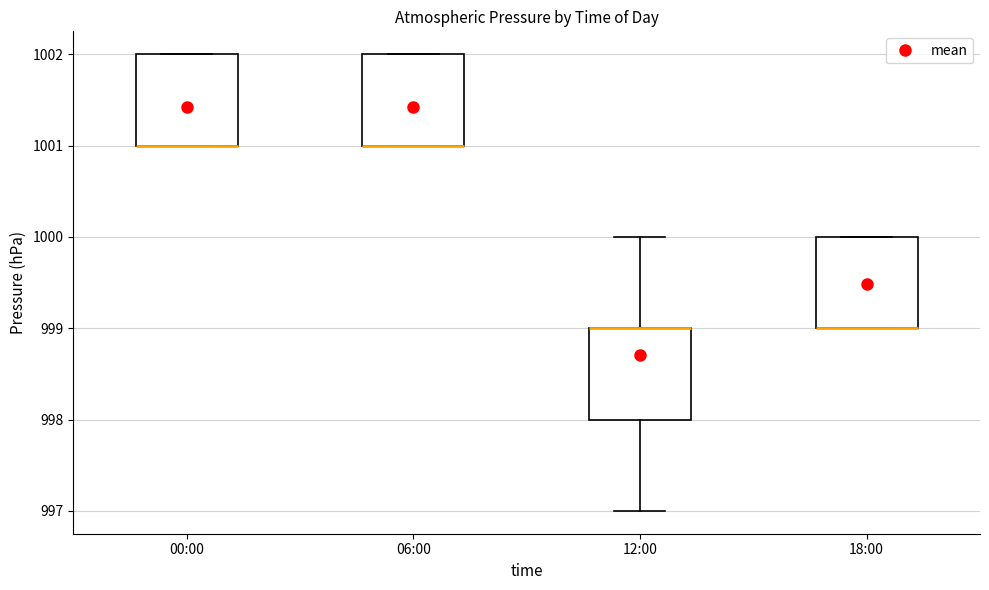

Reading left to right, read every box against the y-axis: the position of its median line, the range the box covers, and the ends of its whiskers. The values are not printed on the chart, so give them approximately, as read against the axis.

00:00: median 1001 (drawn on the box's lower edge), box 1001 to 1002, whiskers 1001 to 1002
06:00: median 1001 (drawn on the box's lower edge), box 1001 to 1002, whiskers 1001 to 1002
12:00: median 999 (drawn on the box's upper edge), box 998 to 999, whiskers 997 to 1000
18:00: median 999 (drawn on the box's lower edge), box 999 to 1000, whiskers 999 to 1000